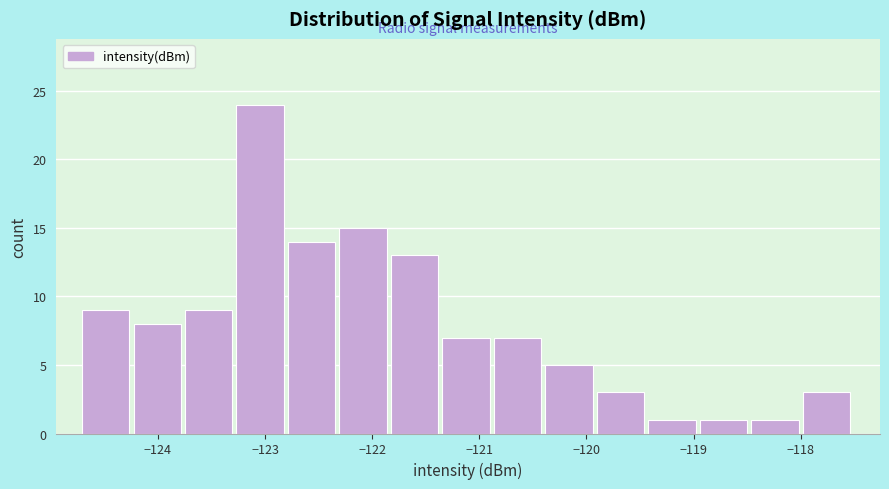

How tall is the bar that spans -123.7 to -123.3 on the x-axis? Neither the bar edges nor the heights are printed on the chart, so give them approximately, as read against the axes.

9